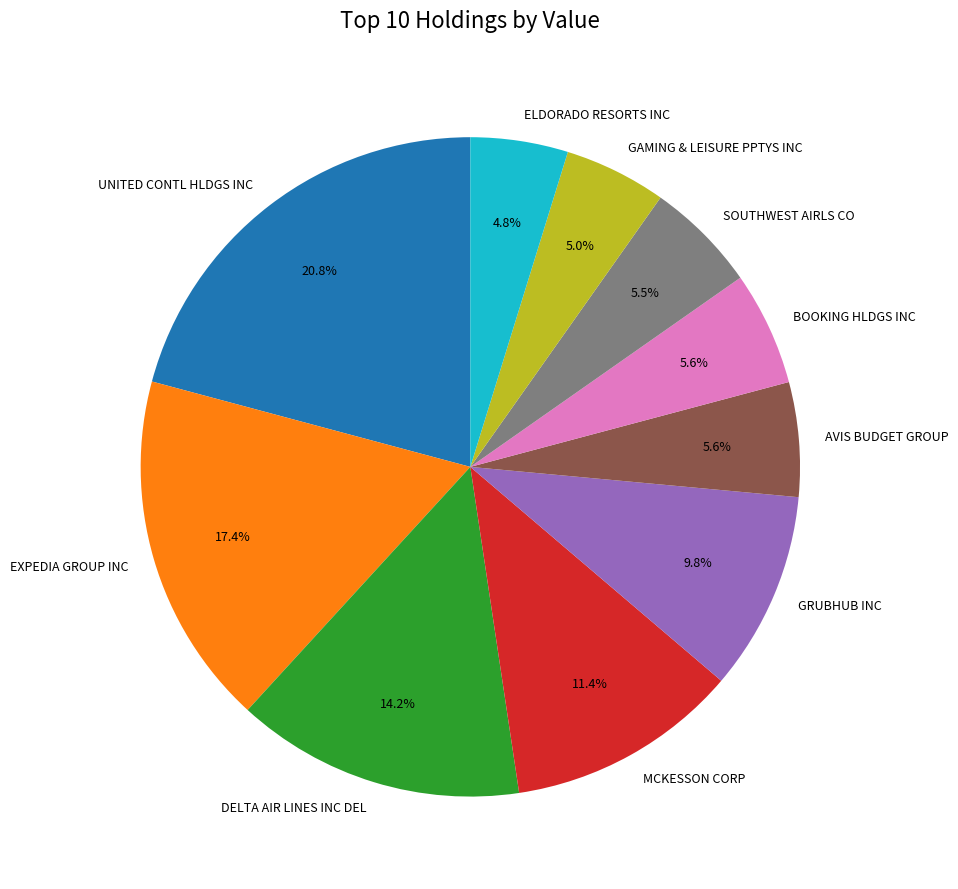

The GAMING & LEISURE PPTYS INC slice represents 11% of the pie. True or false?

False